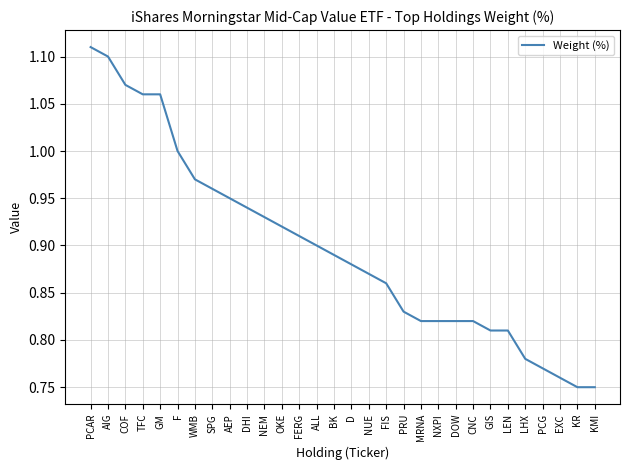

True or false: the data shows 0.3 at CNC.

False